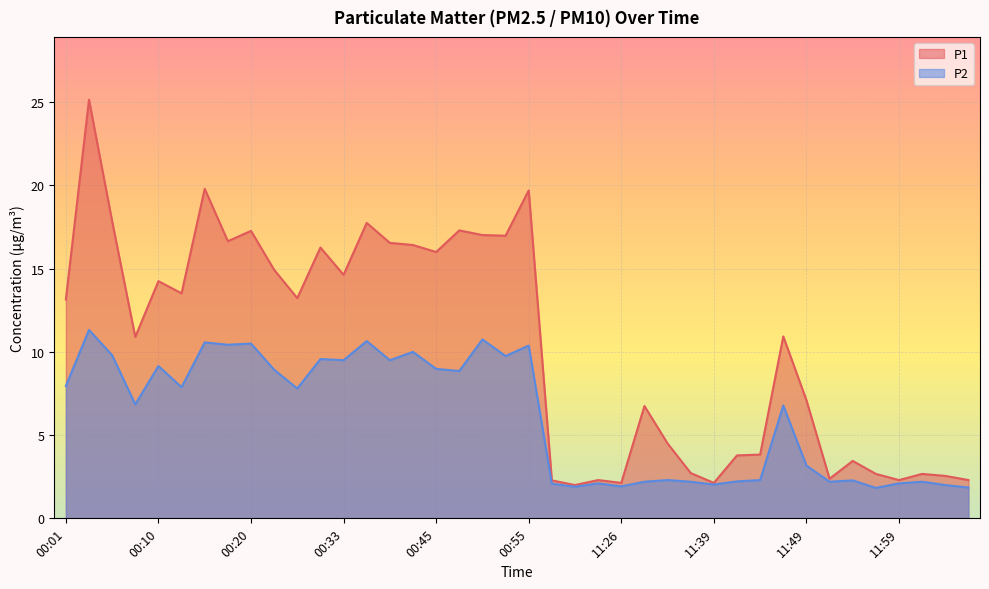

How many distinct data groups are displayed?

2